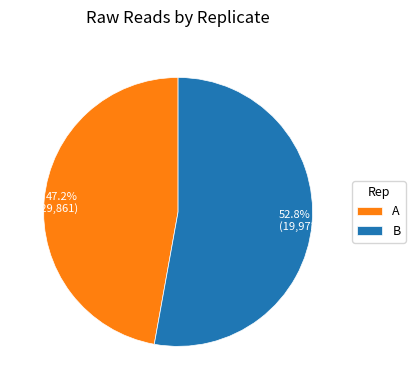

To the nearest percent, what is the combined percentage of B and A?

100%